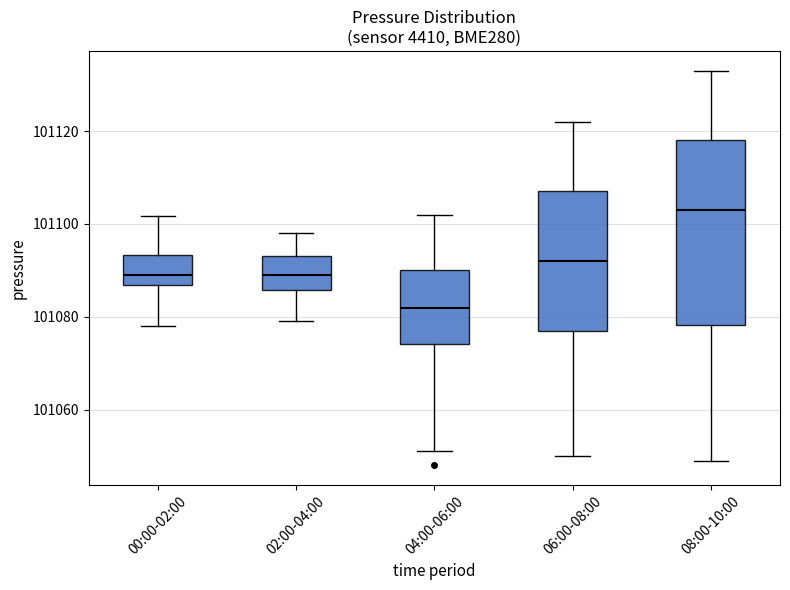

Which box has the highest median line?

08:00-10:00